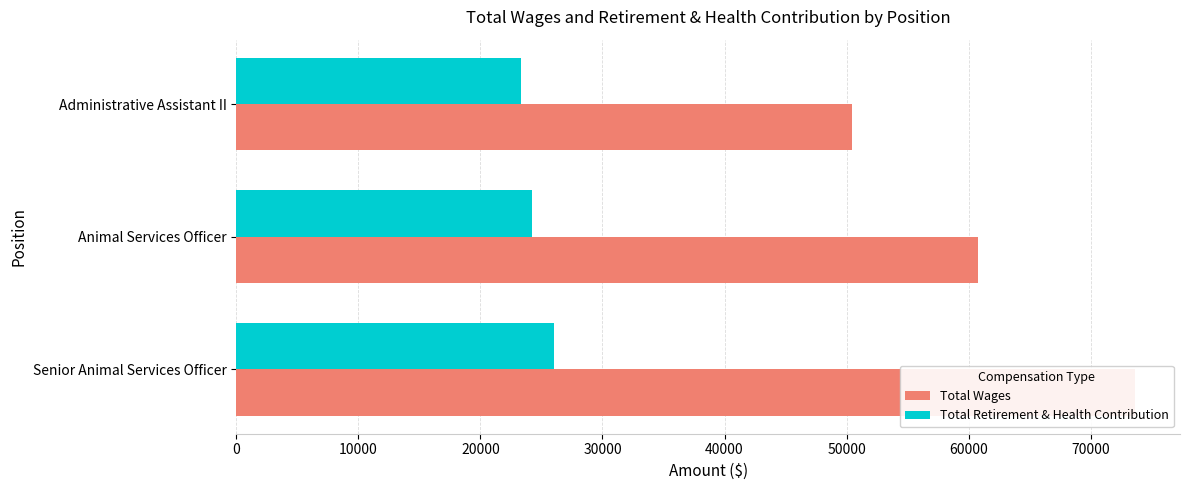

How many Total Wages values are between 50422 and 73623?

3